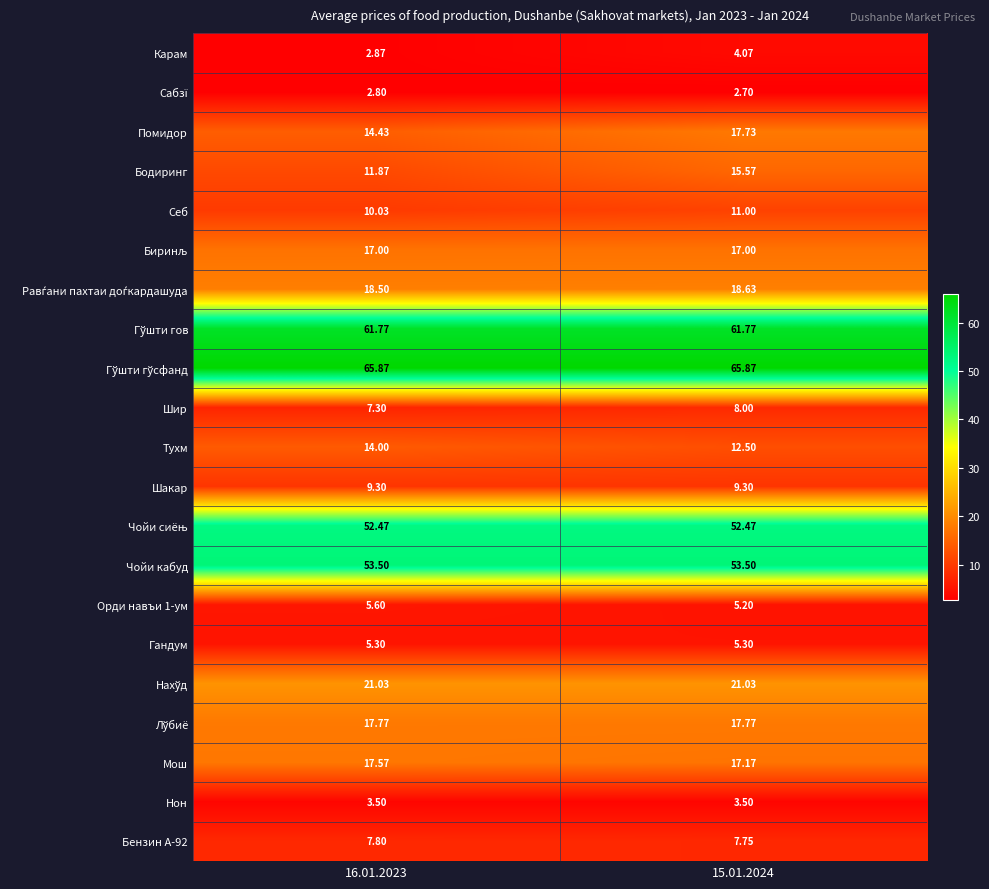

Between 16.01.2023 and 15.01.2024, which series saw the biggest shift?

Бодиринг